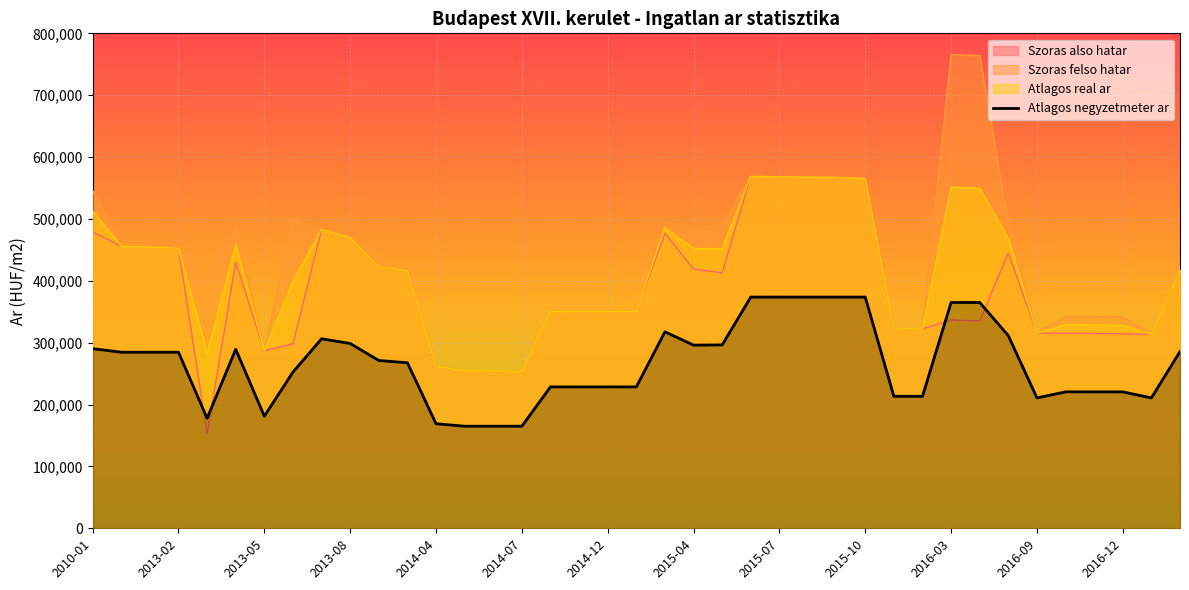

Which has a higher value, 2012-12 or 2010-01?

2010-01